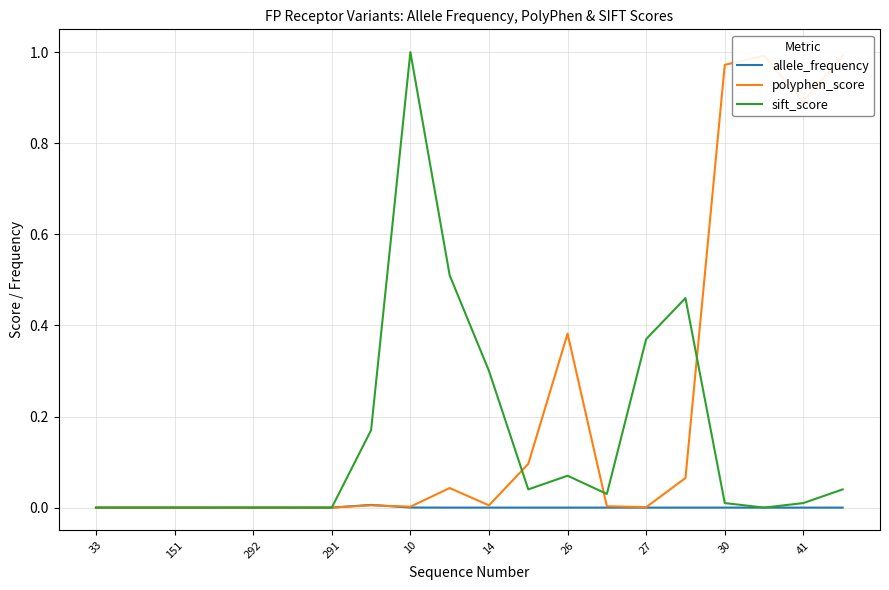

Reading left to right, what are all the values shown in this chart?

allele_frequency: 0.0	0.0	0.0	0.0	0.0	0.0	0.0	0.0	0.0	0.0	0.0	0.0	0.0	0.0	0.0	0.0	0.0	0.0	0.0	0.0
polyphen_score: 0.0	0.0	0.0	0.0	0.0	0.0	0.0	0.0	0.0	0.0	0.0	0.1	0.4	0.0	0.0	0.1	1.0	1.0	0.9	1.0
sift_score: 0.0	0.0	0.0	0.0	0.0	0.0	0.0	0.2	1.0	0.5	0.3	0.0	0.1	0.0	0.4	0.5	0.0	0.0	0.0	0.0